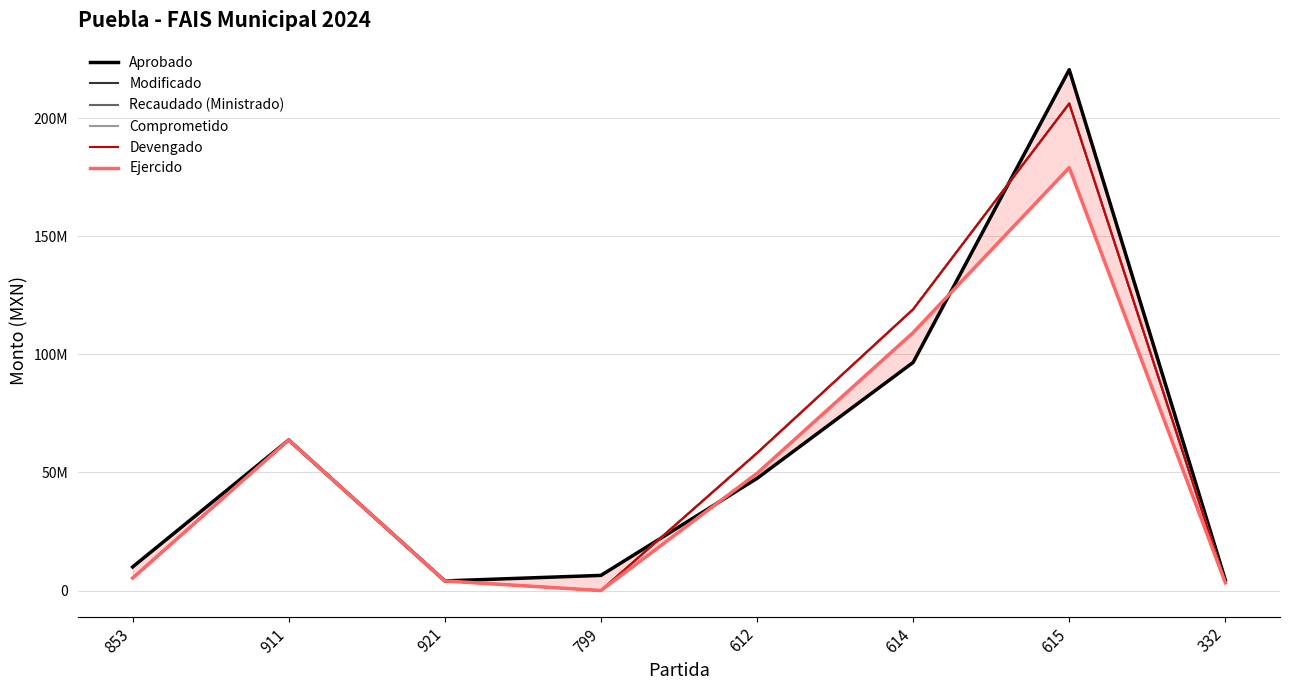

What is the label of the 3rd point from the right?

614